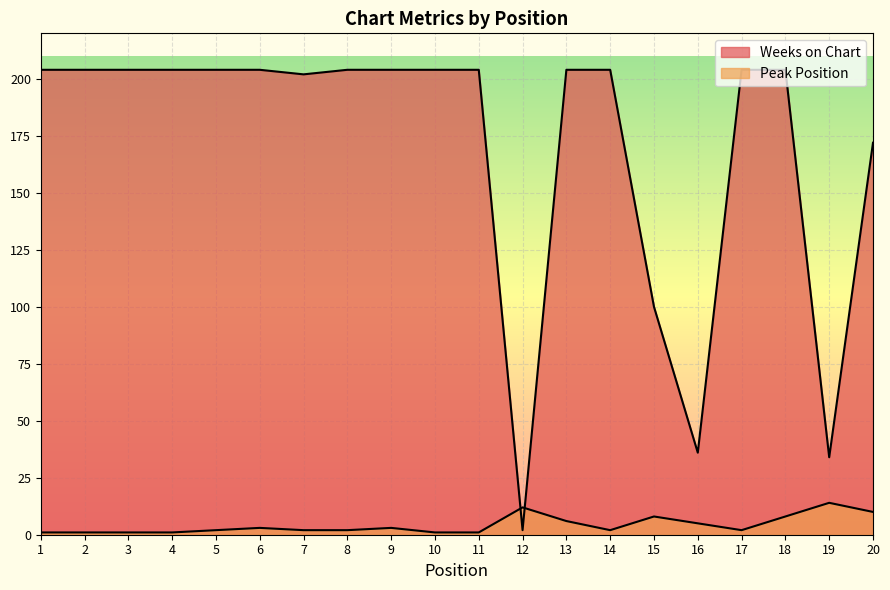

What is the value of the Peak Position point at the 5th from the left?

2